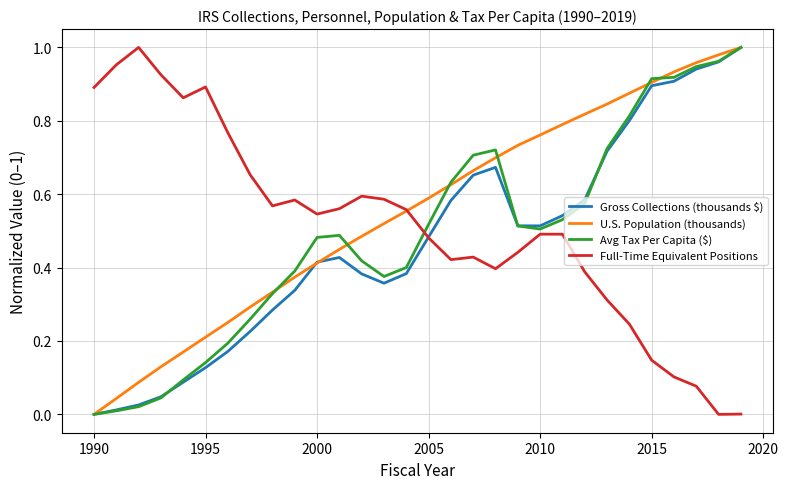

At how many categories does at least one series exceed 0?

30